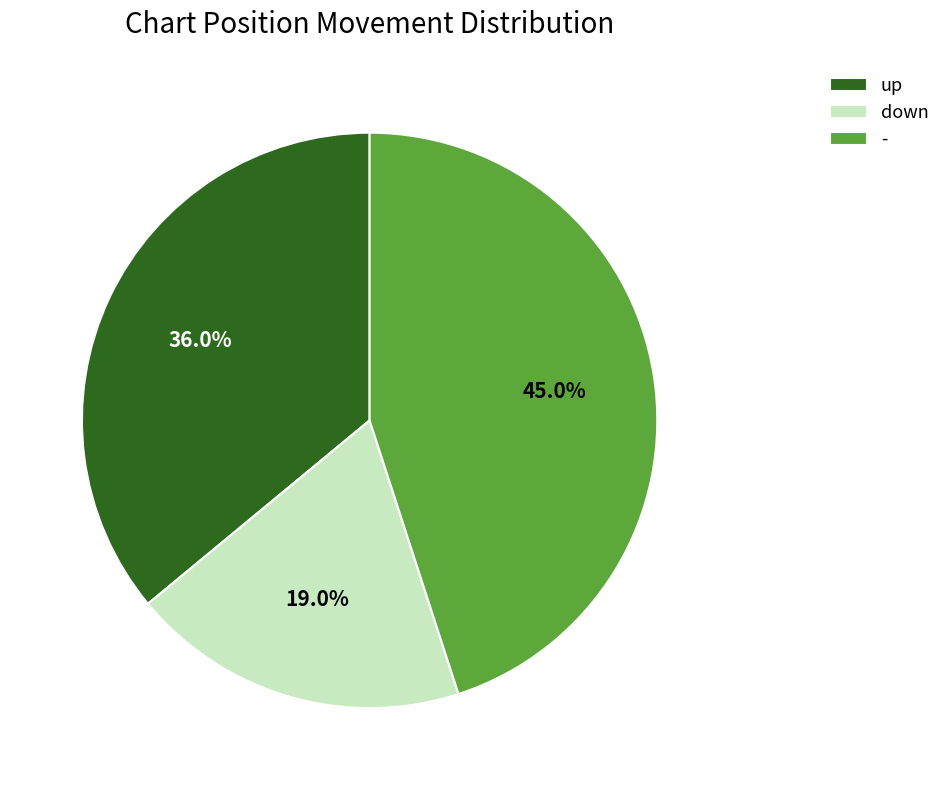

Which category has the smallest portion of the pie?

down